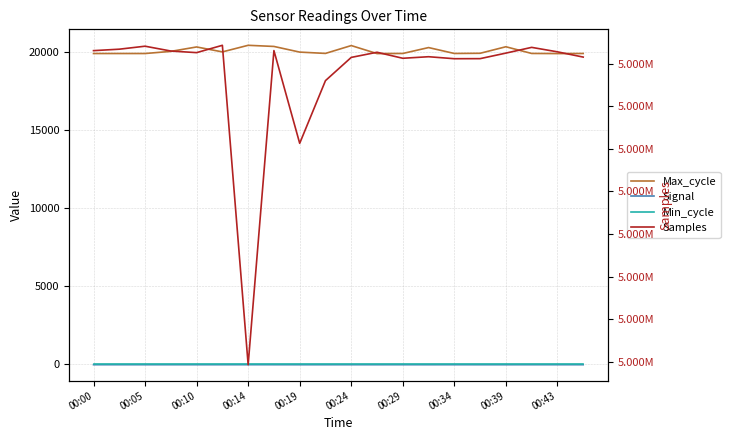

Rank the series by their maximum value, from lowest to highest.

Signal, Min_cycle, Max_cycle, Samples